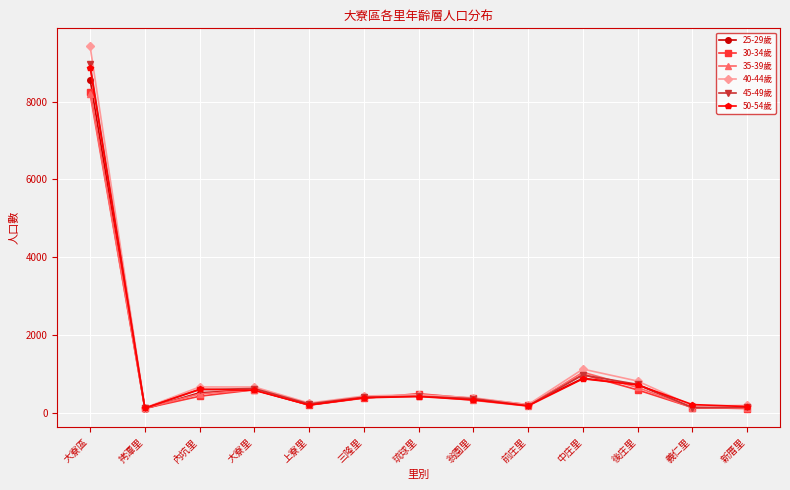

At which label does 25-29歲 first exceed 387?

大寮區